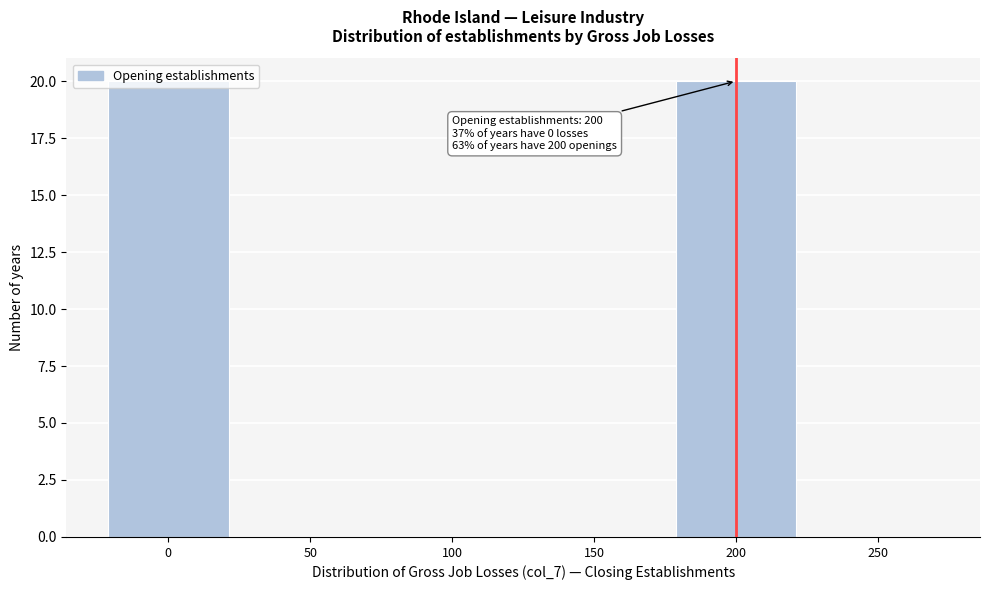

What is the change in value from 150 to 200?

+20